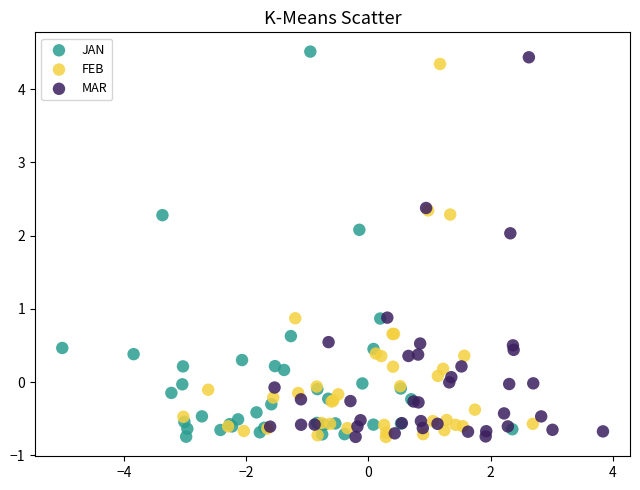

What are all the series names shown in the legend?

JAN, FEB, MAR